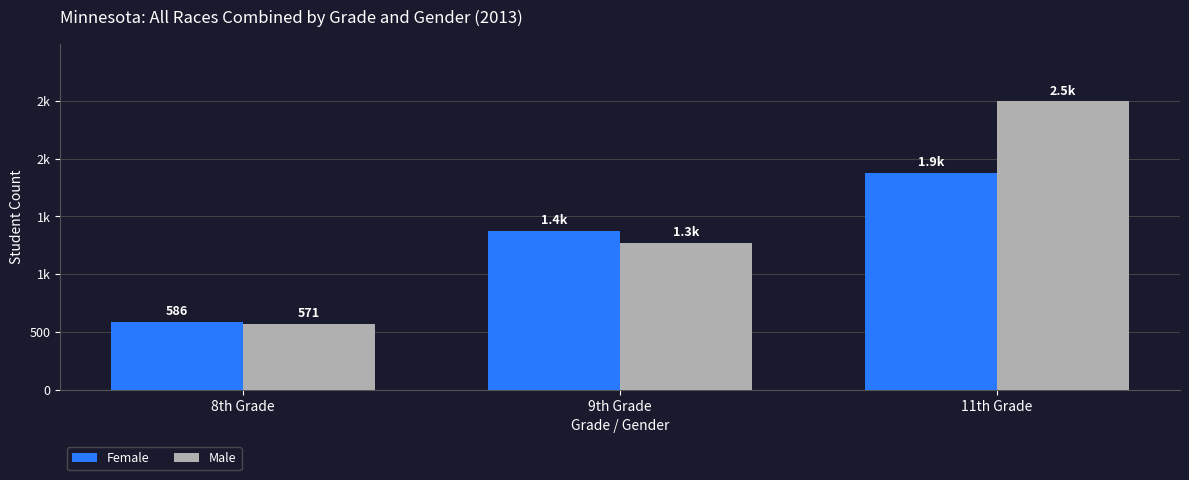

Is it true that Female equals 1374 at 9th Grade?

True